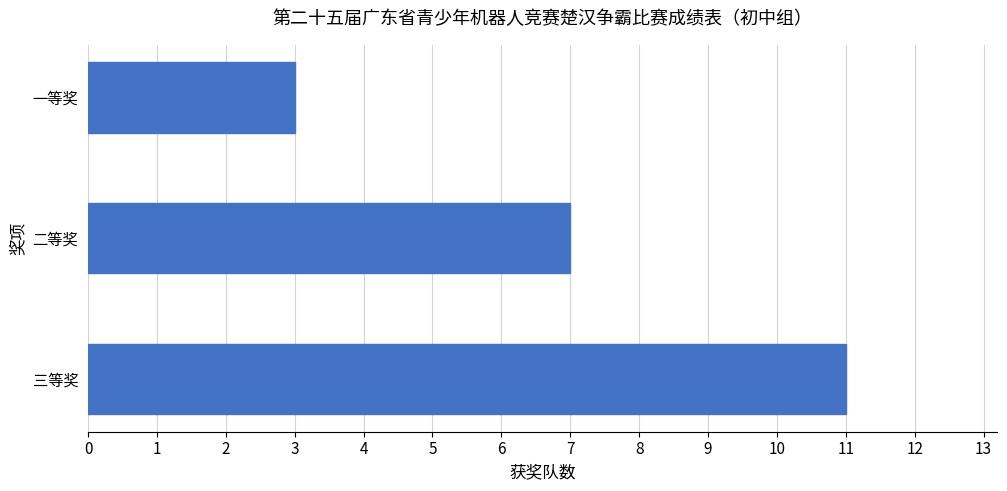

Count the number of data series in this chart.

1